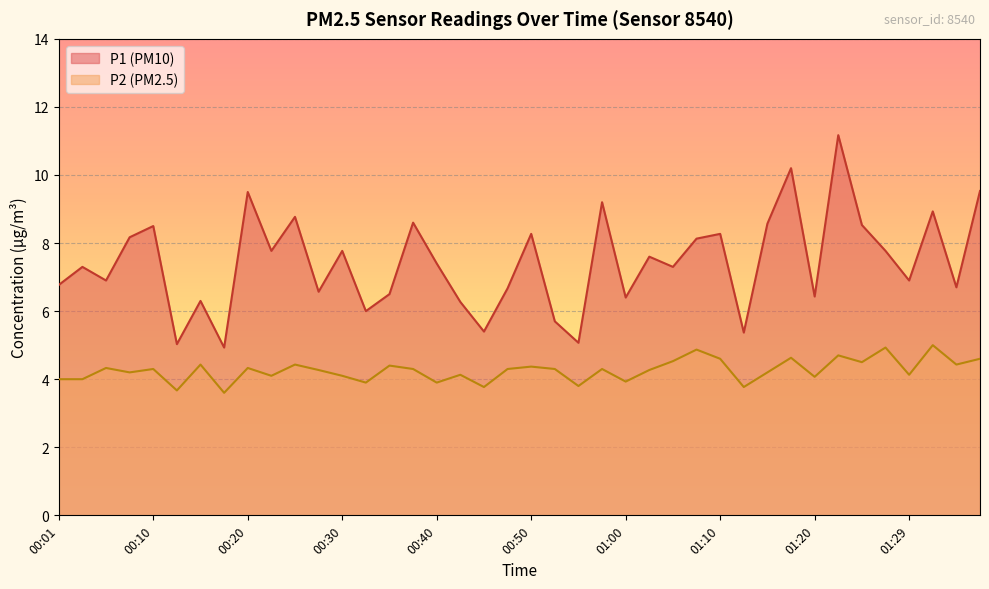

Reading left to right, transcribe all the data shown in this chart.

P1: 6.8	7.3	6.9	8.2	8.5	5.0	6.3	4.9	9.5	7.8	8.8	6.6	7.8	6.0	6.5	8.6	7.4	6.3	5.4	6.7	8.3	5.7	5.1	9.2	6.4	7.6	7.3	8.1	8.3	5.4	8.6	10.2	6.4	11.2	8.5	7.8	6.9	8.9	6.7	9.5
P2: 4.0	4.0	4.3	4.2	4.3	3.7	4.4	3.6	4.3	4.1	4.4	4.3	4.1	3.9	4.4	4.3	3.9	4.1	3.8	4.3	4.4	4.3	3.8	4.3	3.9	4.3	4.5	4.9	4.6	3.8	4.2	4.6	4.1	4.7	4.5	4.9	4.1	5.0	4.4	4.6